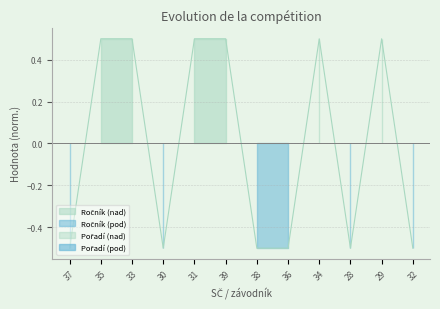

What is the label of the 4th point from the left?

30